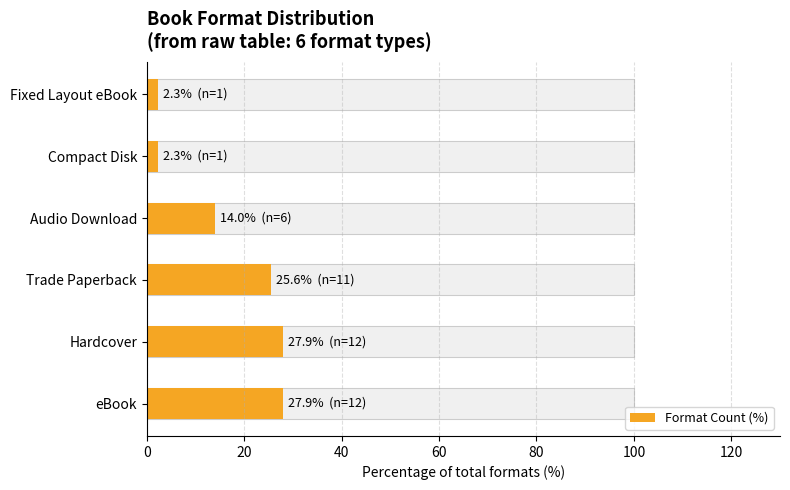

The value at Fixed Layout eBook is 3.2. True or false?

False